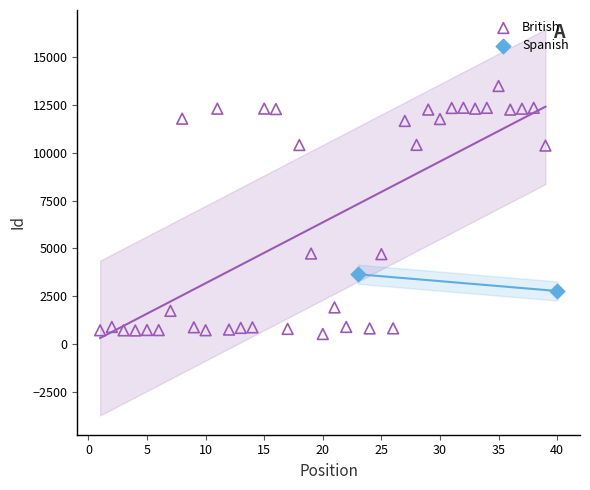

What are all the series names shown in the legend?

British, Spanish